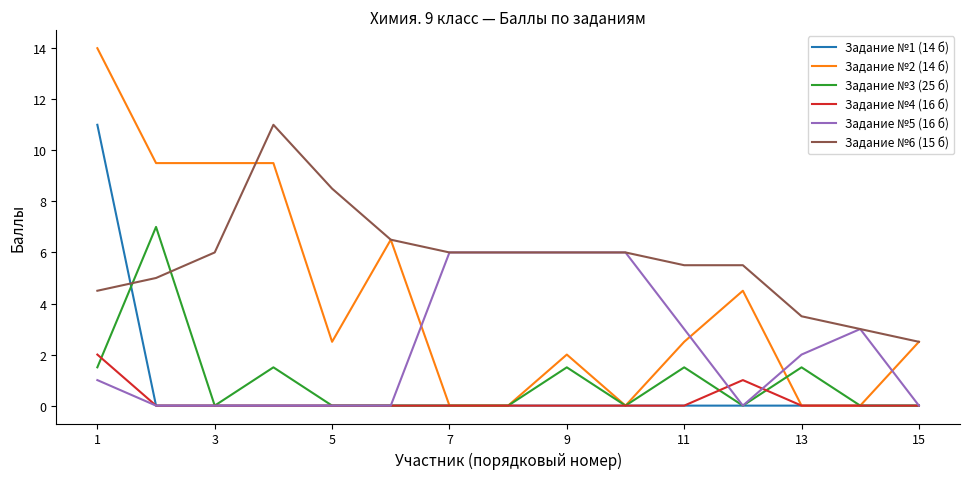

Which series has the largest range (max minus min)?

Задание №2 (14 б)